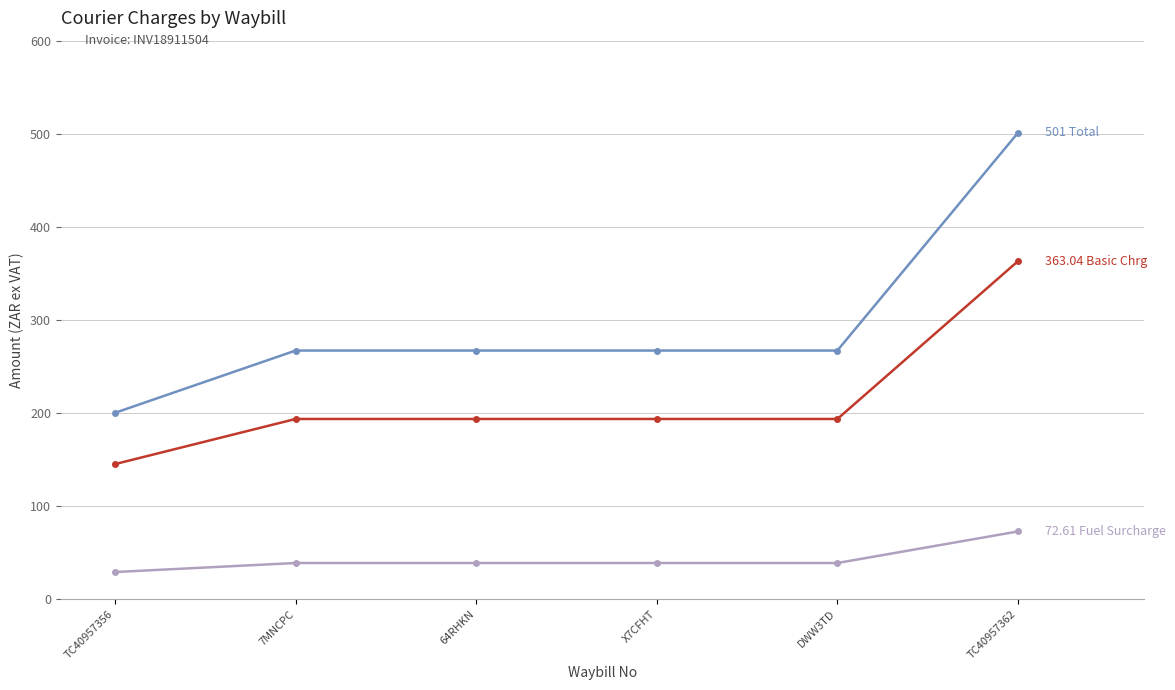

At which category is the sum across all series the highest?

TC40957362